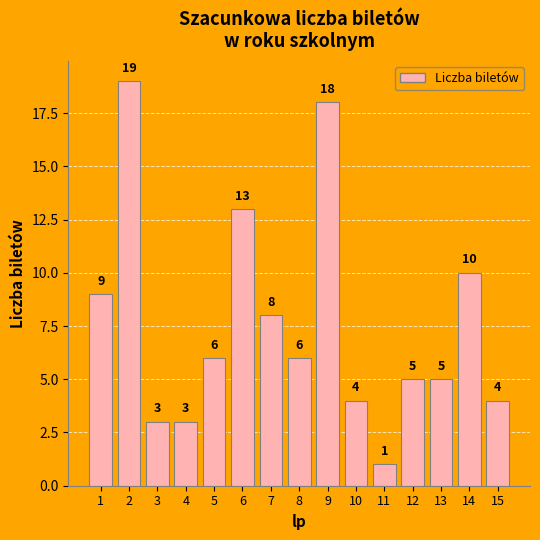

What is the approximate value at 8?

6